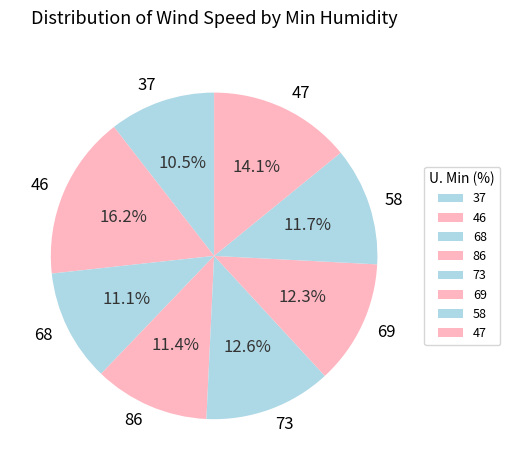

How many slices are in this pie chart?

8